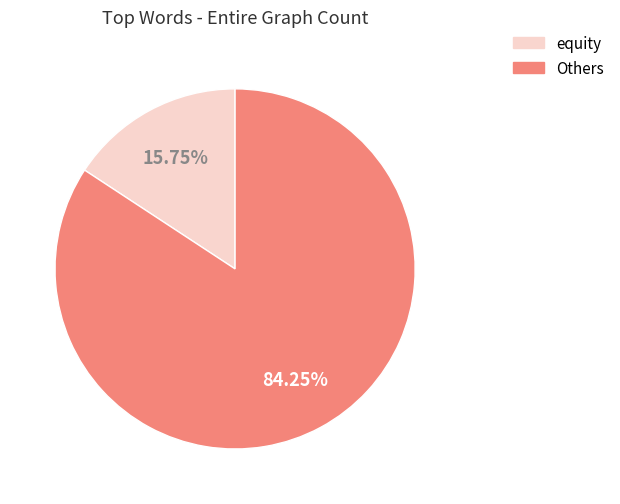

Is there any slice that represents more than half of the pie?

Yes